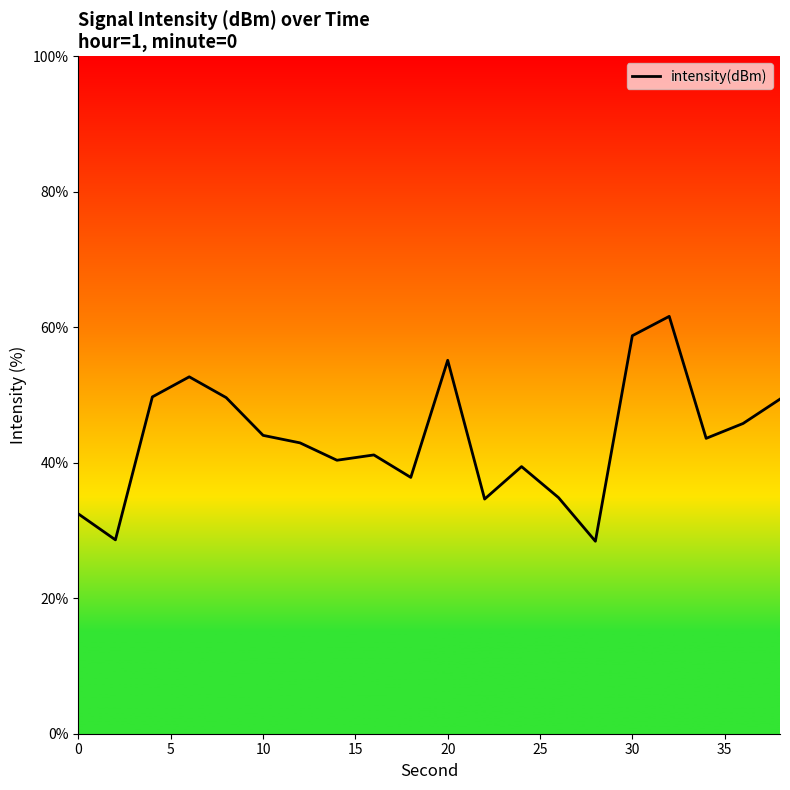

Is this an area chart (filled region under the line)?

No